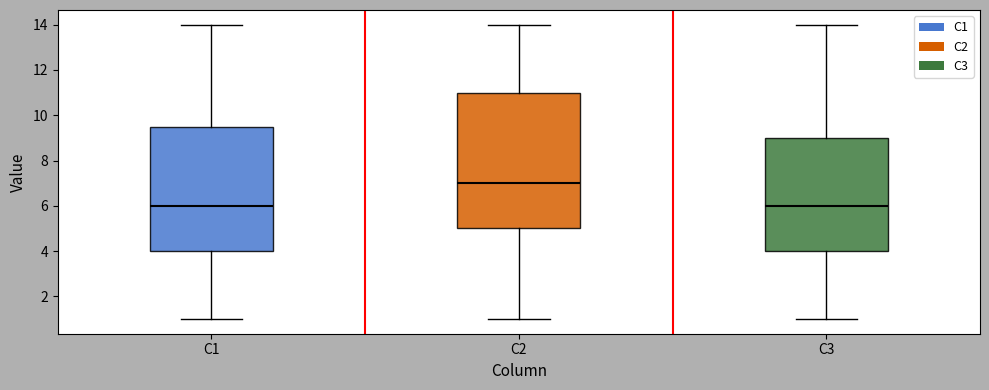

Which box has the highest median line?

C2